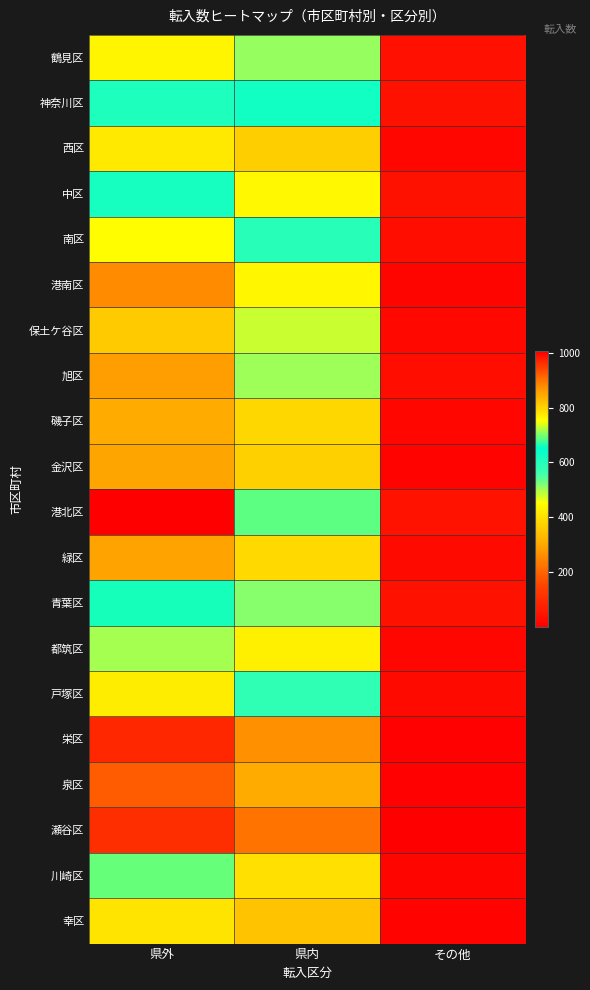

At which category is the sum across all series the highest?

県内